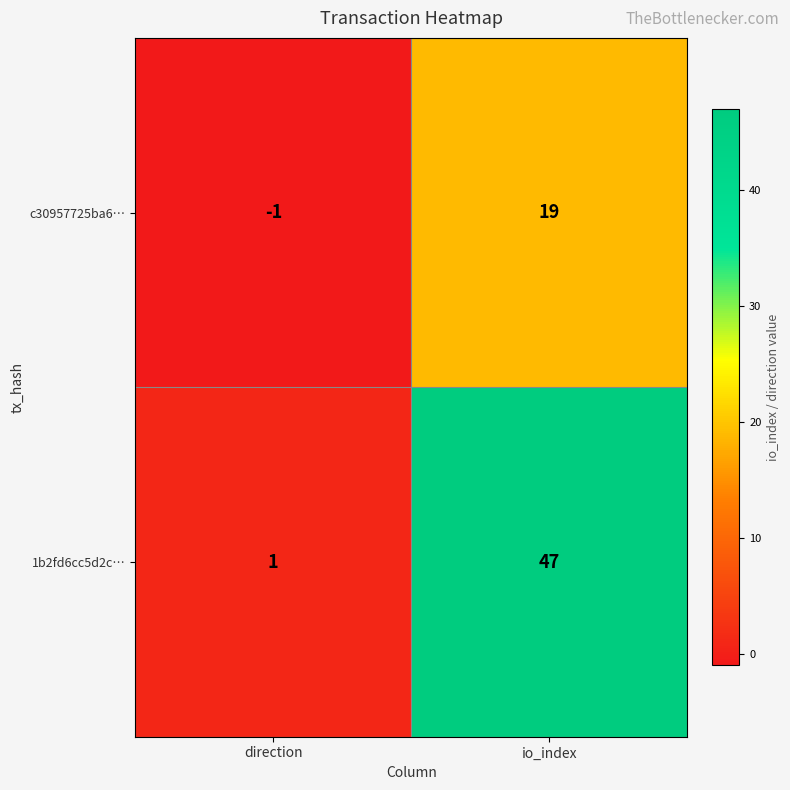

What is the maximum value for 1b2fd6cc5d2c…?

47